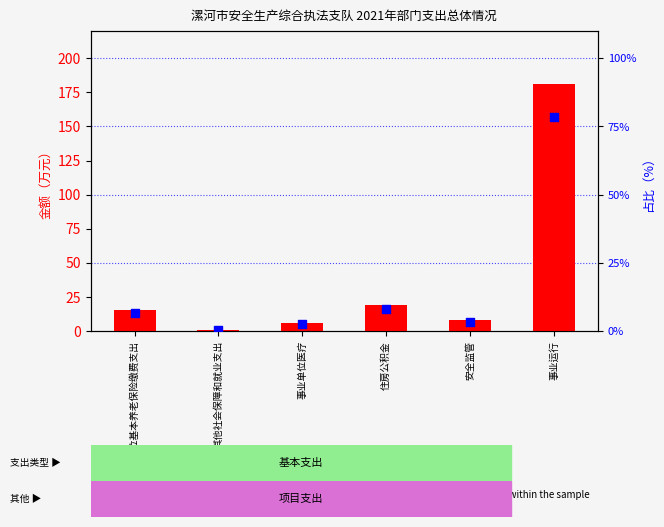

What are all the series names shown in the legend?

count, percentile rank within the sample